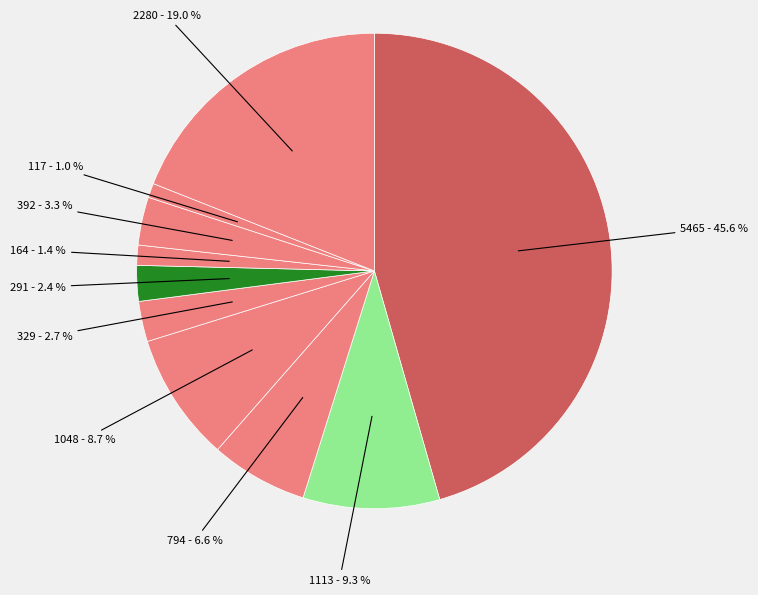

Which category has the biggest portion of the pie?

Vilafranca del Penedès